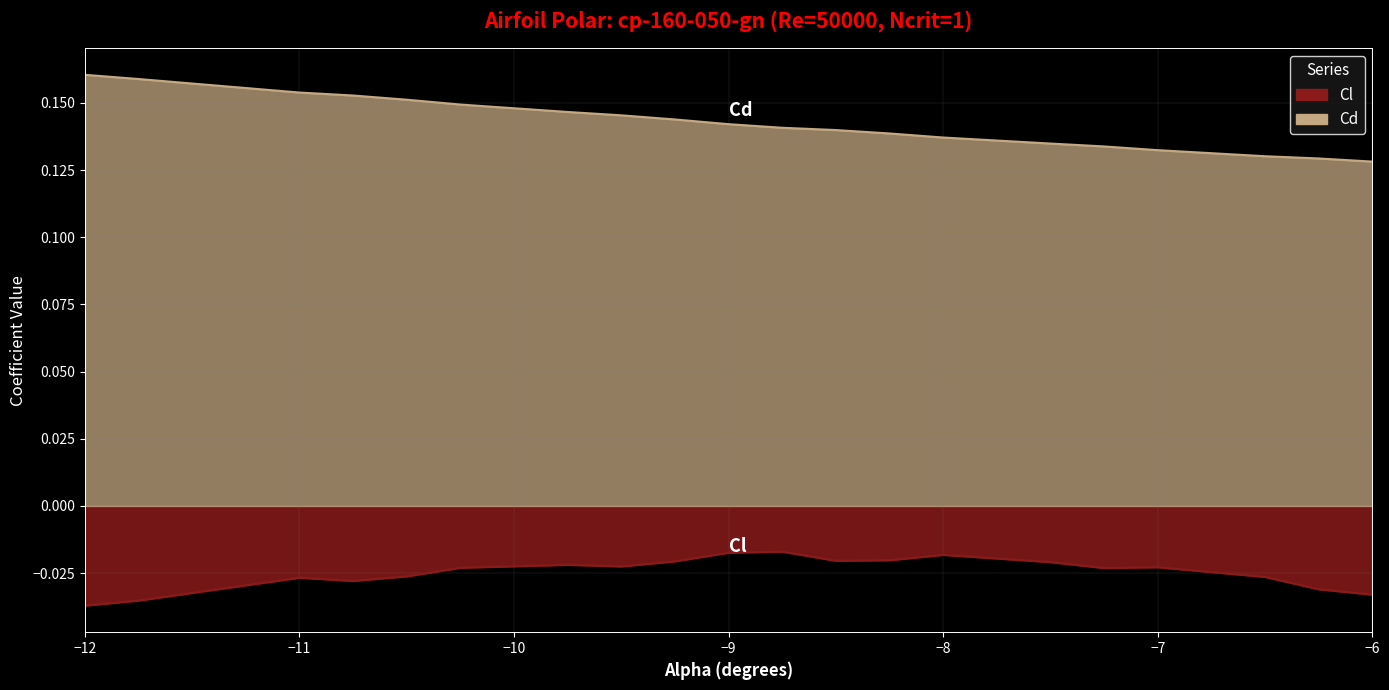

At -6.25, list the series in order from smallest to largest.

Cl, Cd